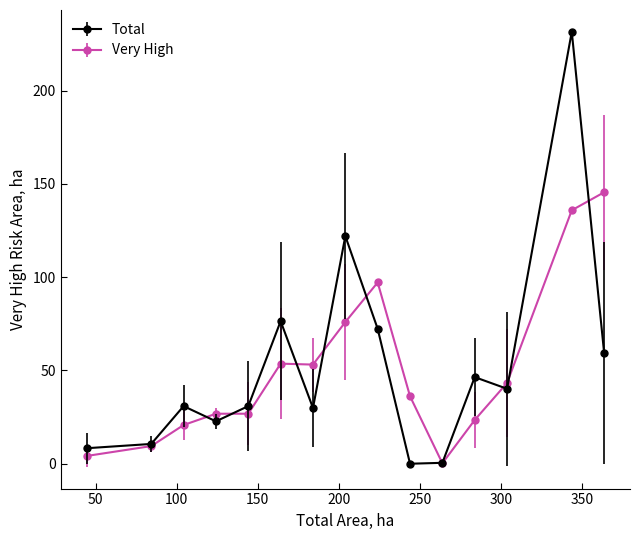

What are all the series names shown in the legend?

Total, Very High